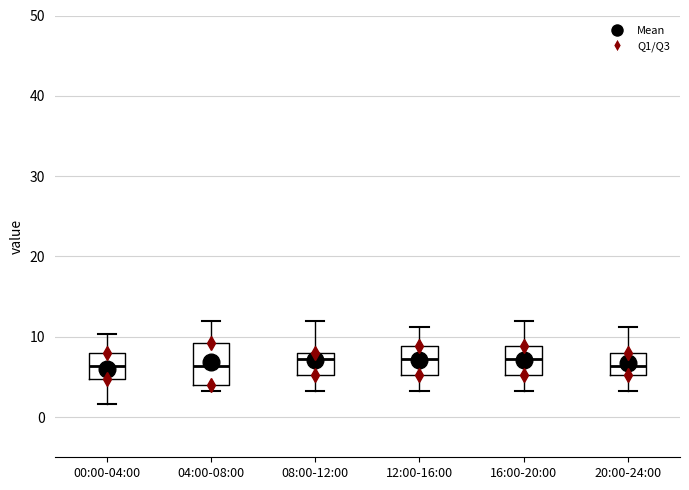

Which box is the tallest, from its lower edge to its upper edge?

04:00-08:00